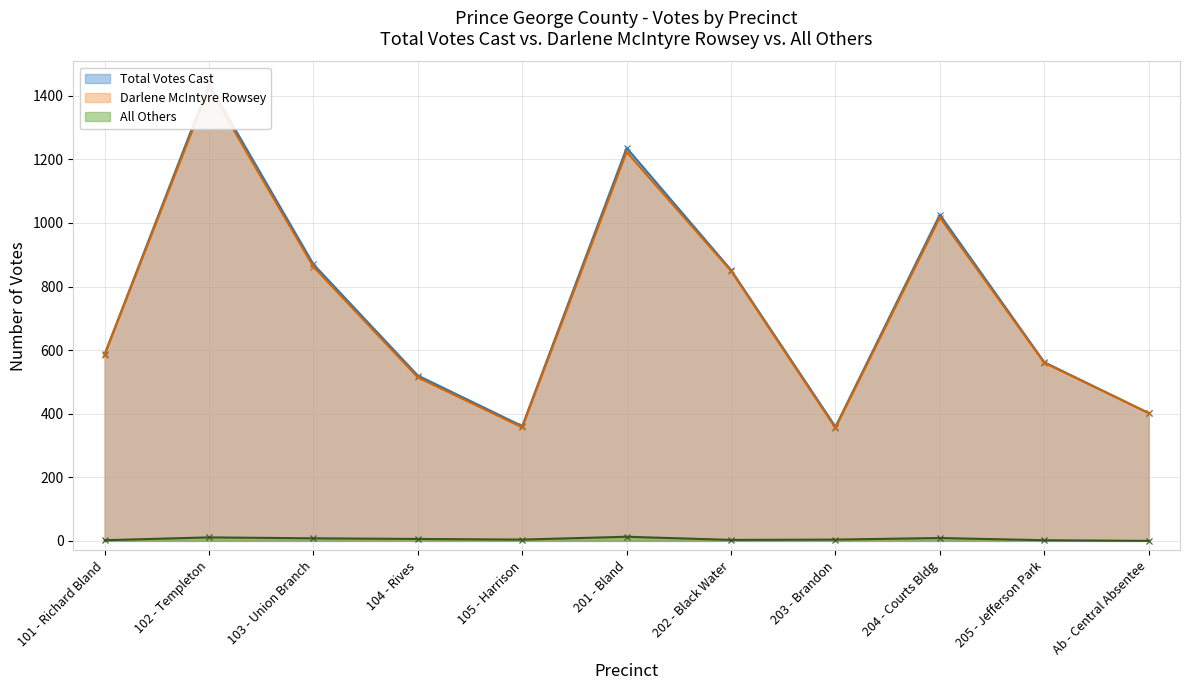

Reading left to right, transcribe all the data shown in this chart.

Total Votes Cast: 101 - Richard Bland=587	102 - Templeton=1436	103 - Union Branch=870	104 - Rives=520	105 - Harrison=361	201 - Bland=1236	202 - Black Water=852	203 - Brandon=359	204 - Courts Bldg=1026	205 - Jefferson Park=562	Ab - Central Absentee=402
Darlene McIntyre Rowsey: 101 - Richard Bland=585	102 - Templeton=1425	103 - Union Branch=862	104 - Rives=514	105 - Harrison=357	201 - Bland=1223	202 - Black Water=849	203 - Brandon=355	204 - Courts Bldg=1017	205 - Jefferson Park=560	Ab - Central Absentee=402
All Others: 101 - Richard Bland=2	102 - Templeton=11	103 - Union Branch=8	104 - Rives=6	105 - Harrison=4	201 - Bland=13	202 - Black Water=3	203 - Brandon=4	204 - Courts Bldg=9	205 - Jefferson Park=2	Ab - Central Absentee=0